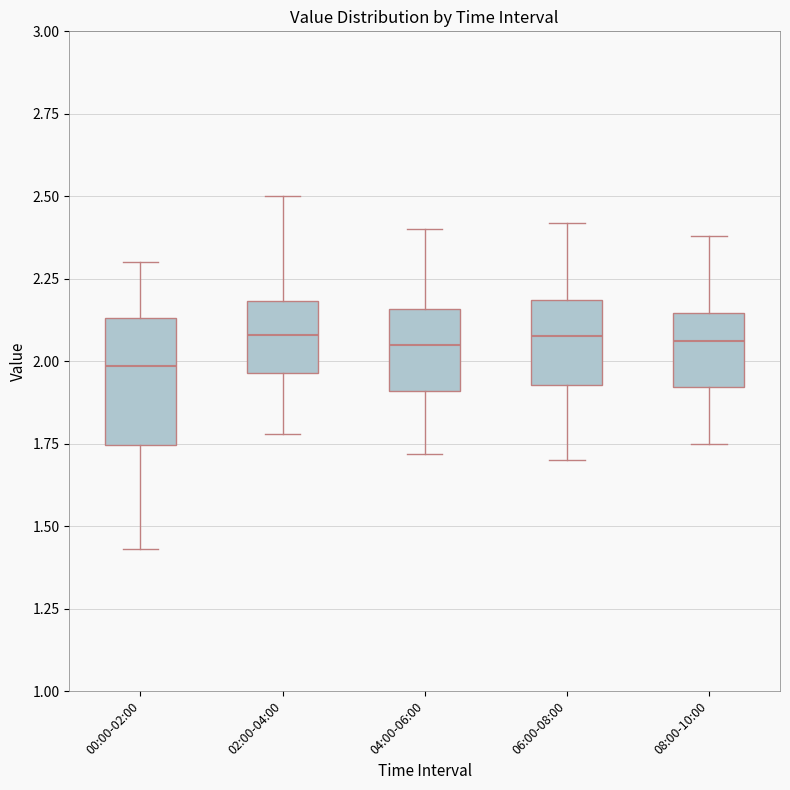

Reading left to right, read every box against the y-axis: the position of its median line, the range the box covers, and the ends of its whiskers. The values are not printed on the chart, so give them approximately, as read against the axis.

00:00-02:00: median 2.00, box 1.75 to 2.15, whiskers 1.45 to 2.30
02:00-04:00: median 2.10, box 1.95 to 2.20, whiskers 1.80 to 2.50
04:00-06:00: median 2.05, box 1.90 to 2.15, whiskers 1.70 to 2.40
06:00-08:00: median 2.10, box 1.95 to 2.20, whiskers 1.70 to 2.40
08:00-10:00: median 2.05, box 1.90 to 2.15, whiskers 1.75 to 2.40